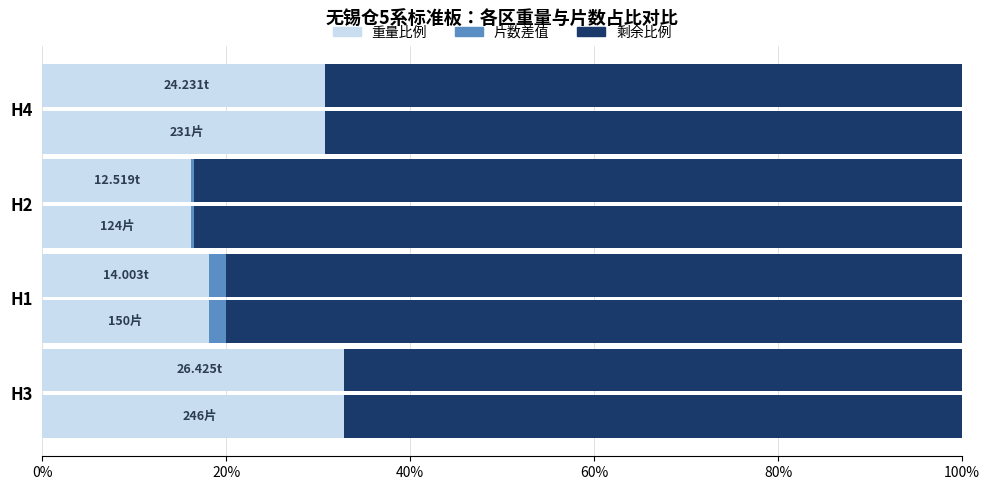

Count the number of categories in the chart.

4